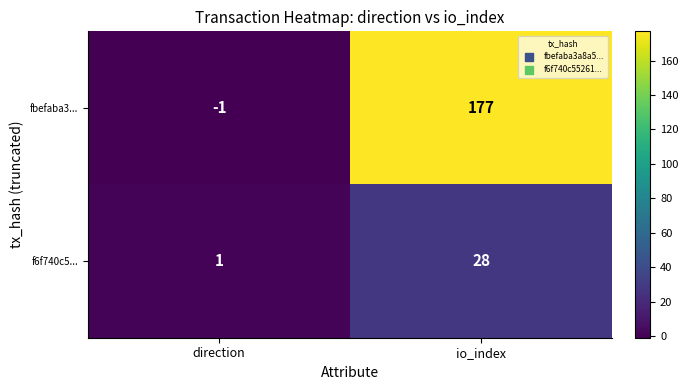

Which series has the largest range (max minus min)?

fbefaba3...